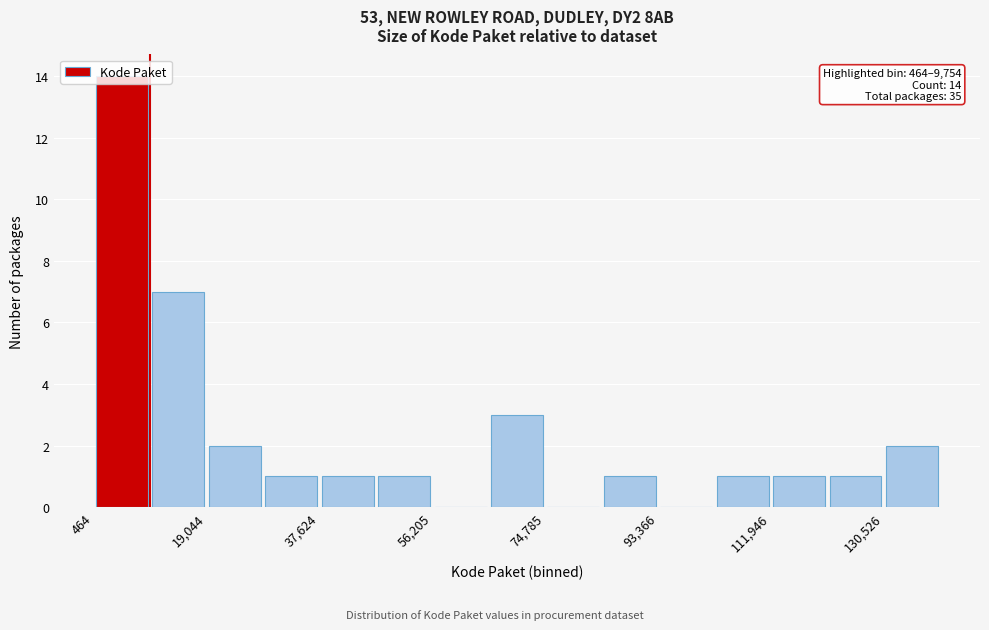

Over which range of the x-axis is the bar tallest?

0 to 10000